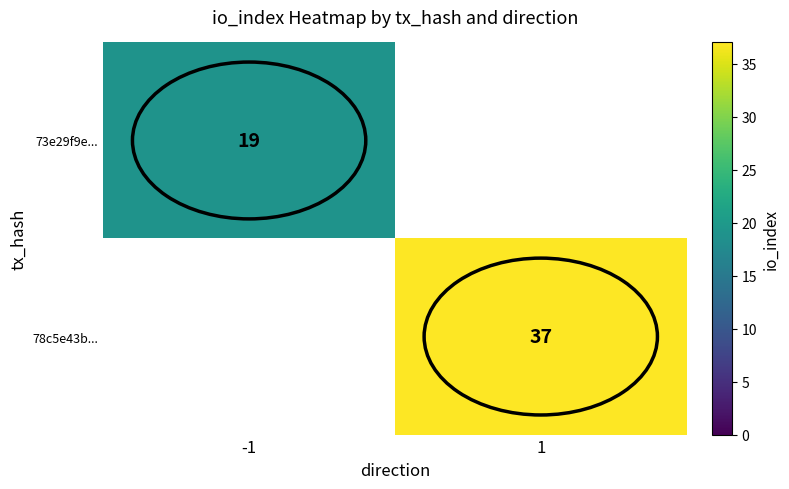

Is it true that 78c5e43b... equals 55 at 1?

False